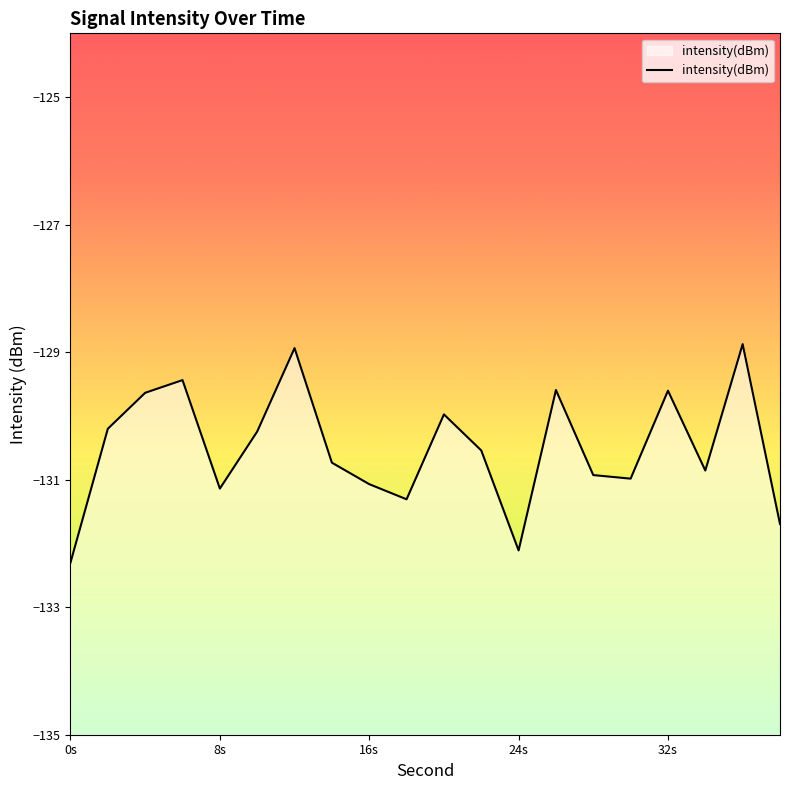

What is the sum of all values?

-2610.2